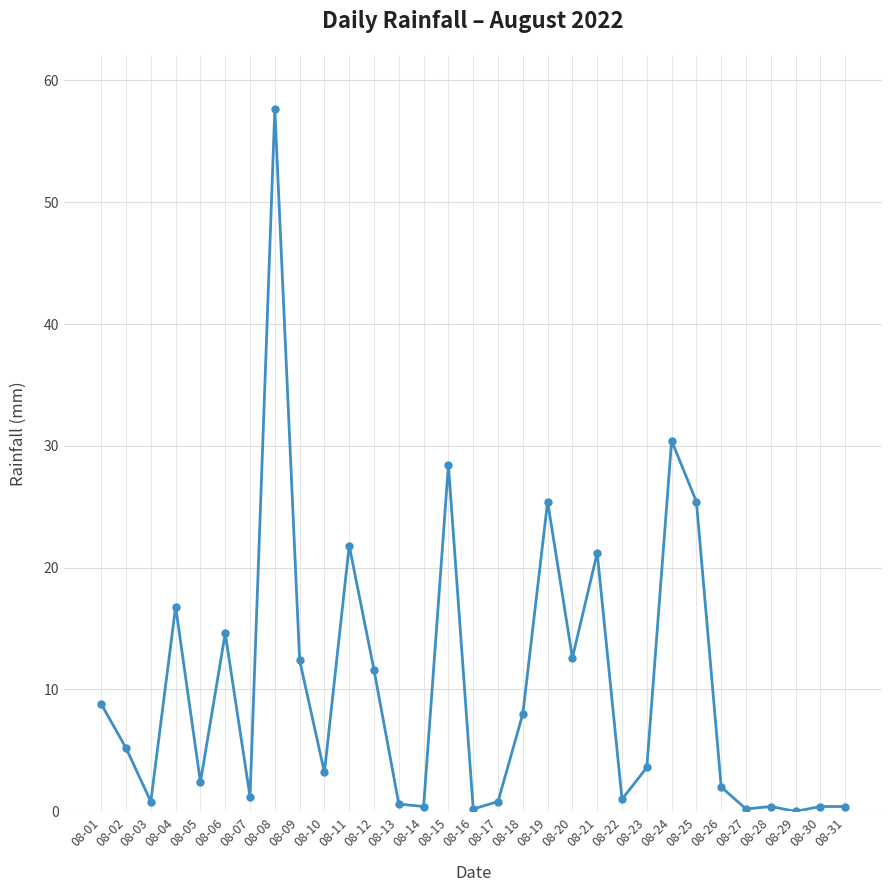

Where is the first local minimum?

08-03